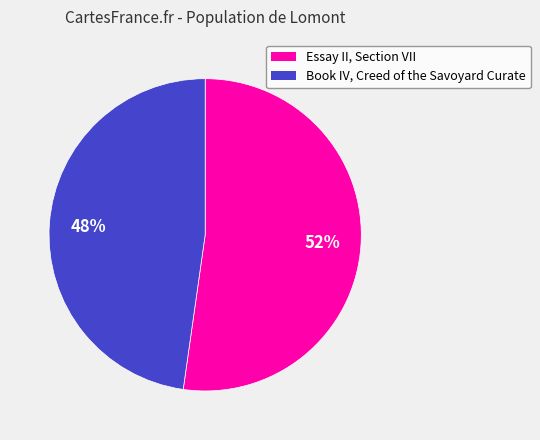

What percentage is the Book IV, Creed of the Savoyard Curate slice, to the nearest percent?

48%